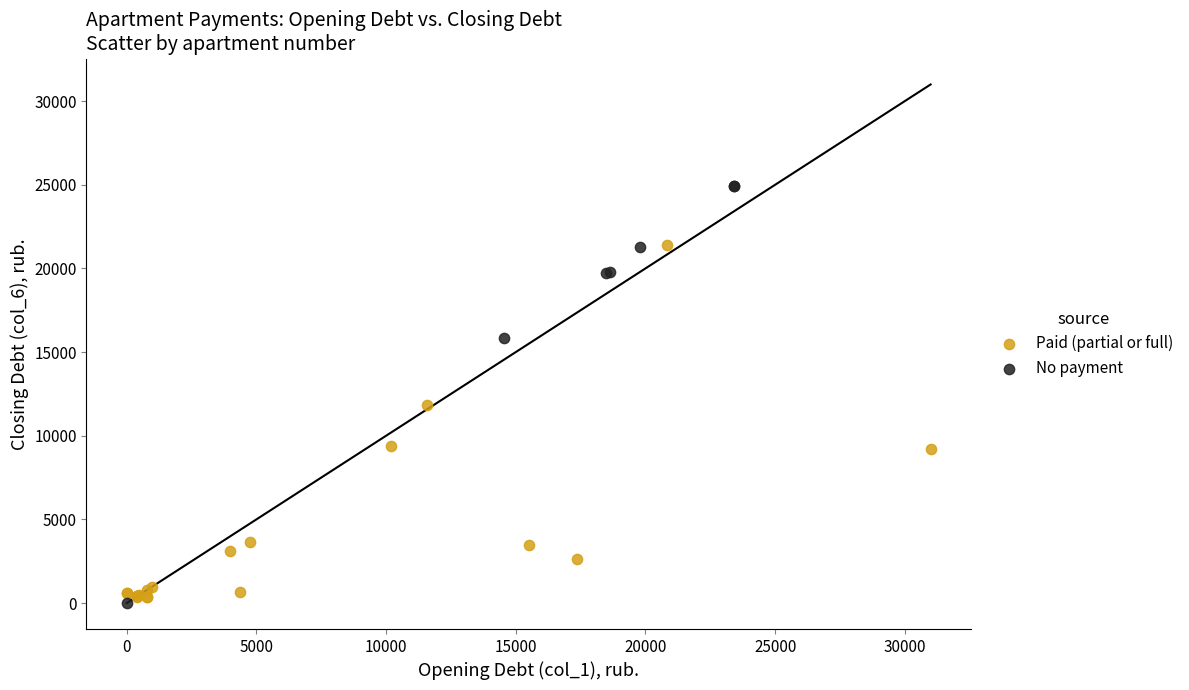

What are all the series names shown in the legend?

Paid (partial or full), No payment